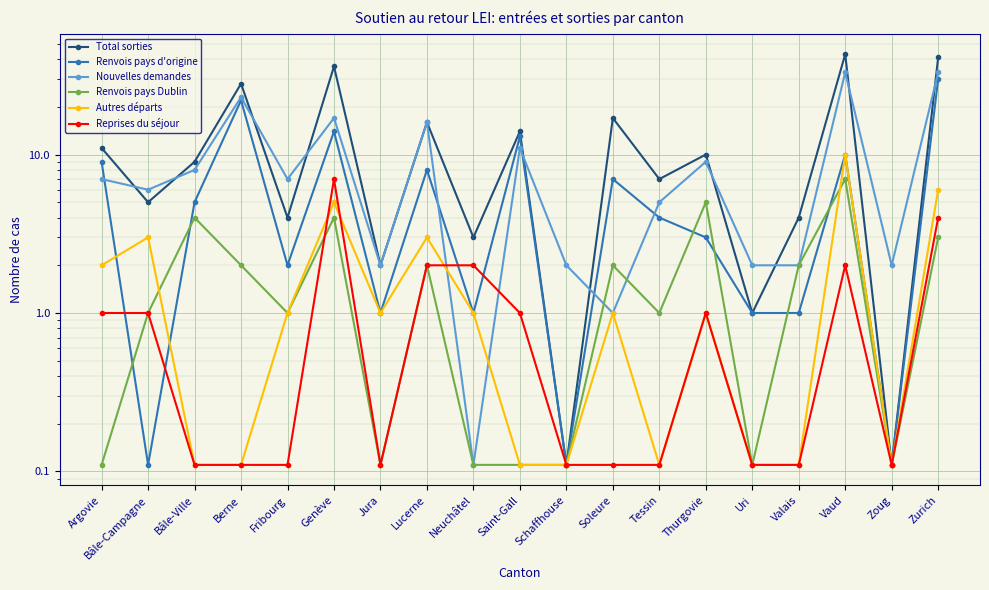

True or false: Autres départs has more than 2 points higher than both neighbors.

True